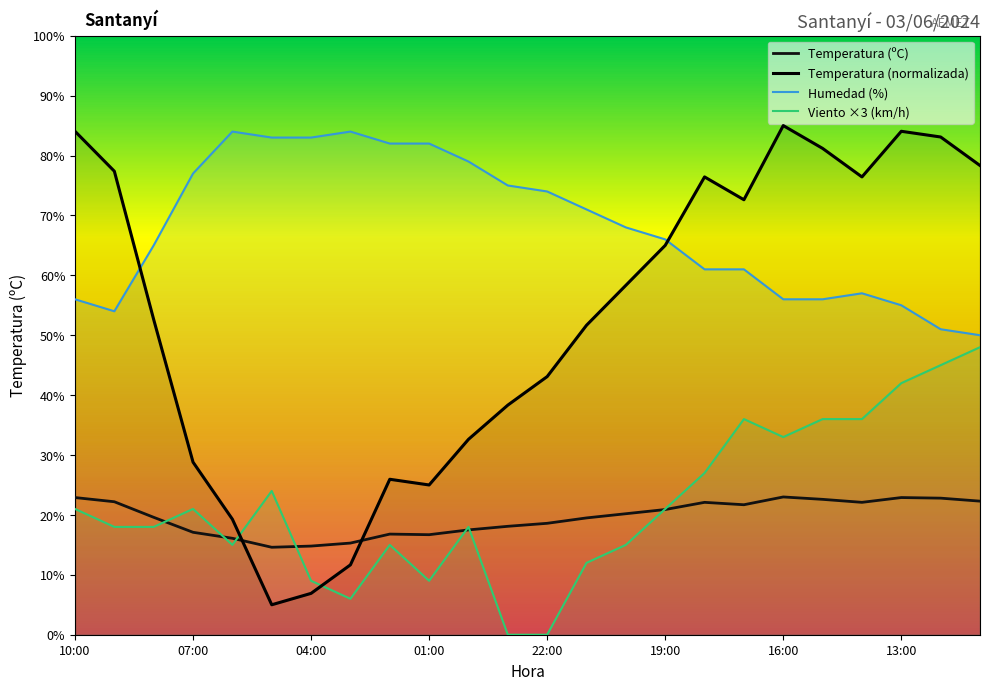

What is the difference between the Temperatura (ºC) values at 14 and 16?

1.9